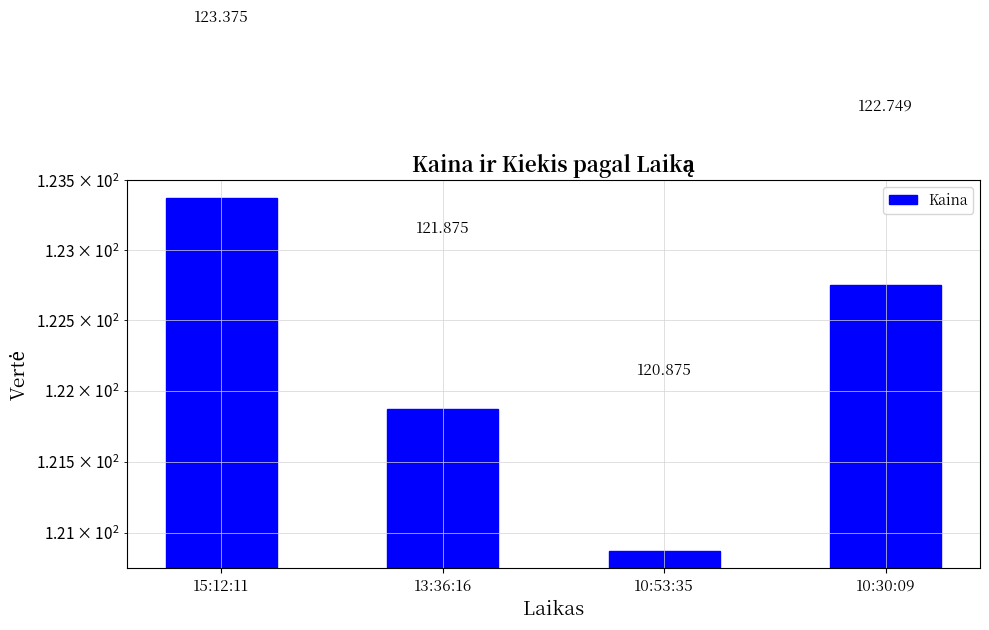

What is the difference between the values at 15:12:11 and 10:30:09?

0.6